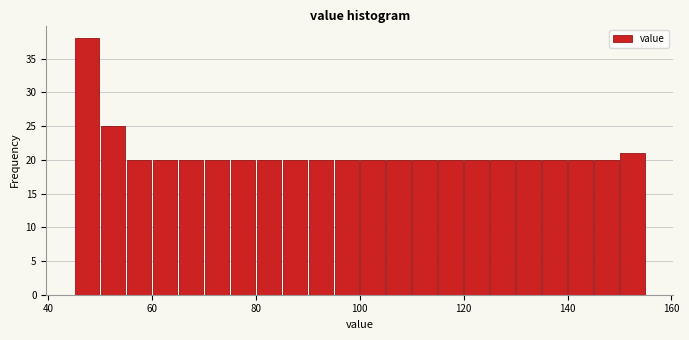

Around what value on the x-axis is the tallest bar? Give the approximate position of its centre, as read against the axis.

48